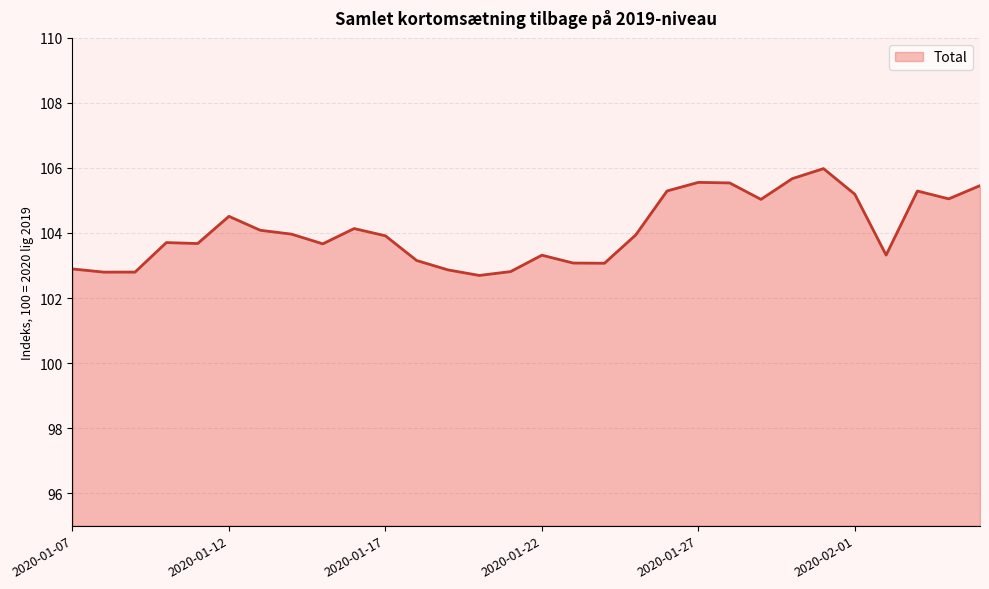

What is the difference between the maximum and minimum values?

3.3